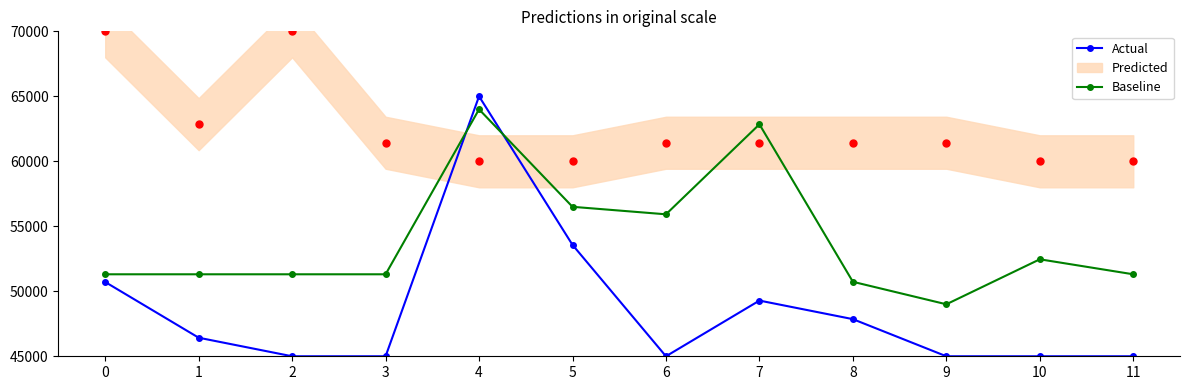

What is the approximate value of Baseline at 4?

64000.0